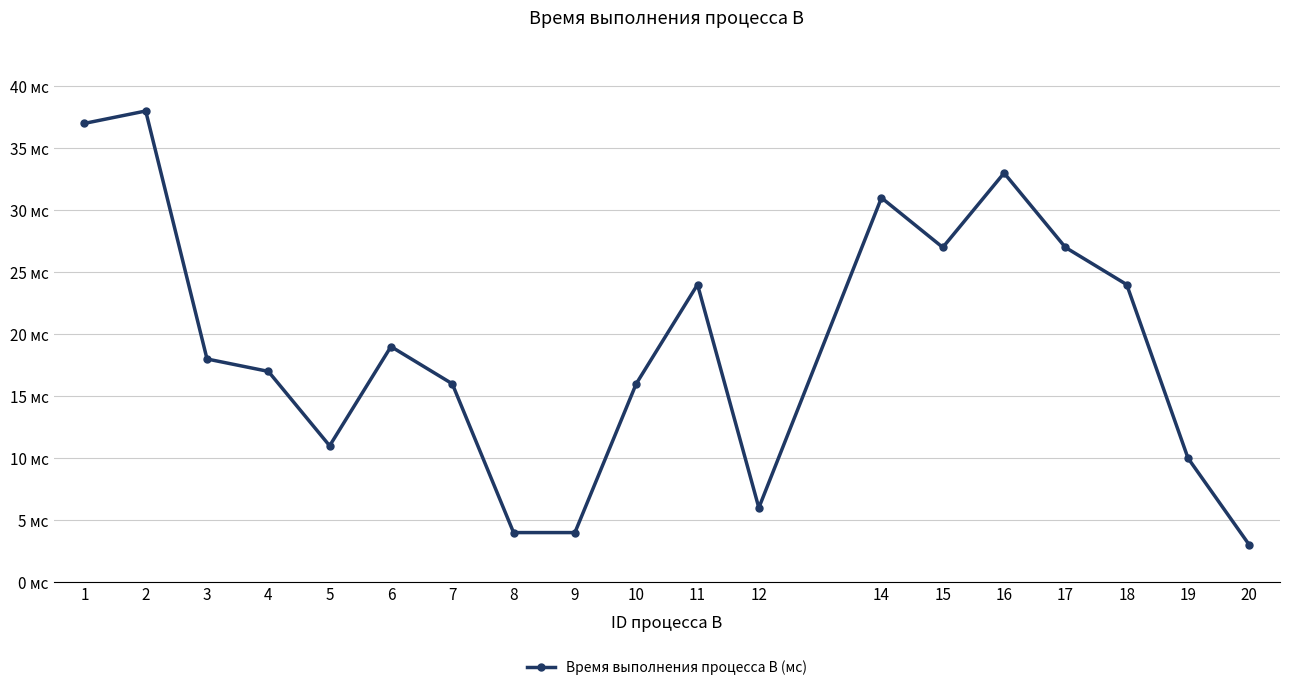

Reading left to right, extract all data points from this chart.

1=37	2=38	3=18	4=17	5=11	6=19	7=16	8=4	9=4	10=16	11=24	12=6	14=31	15=27	16=33	17=27	18=24	19=10	20=3